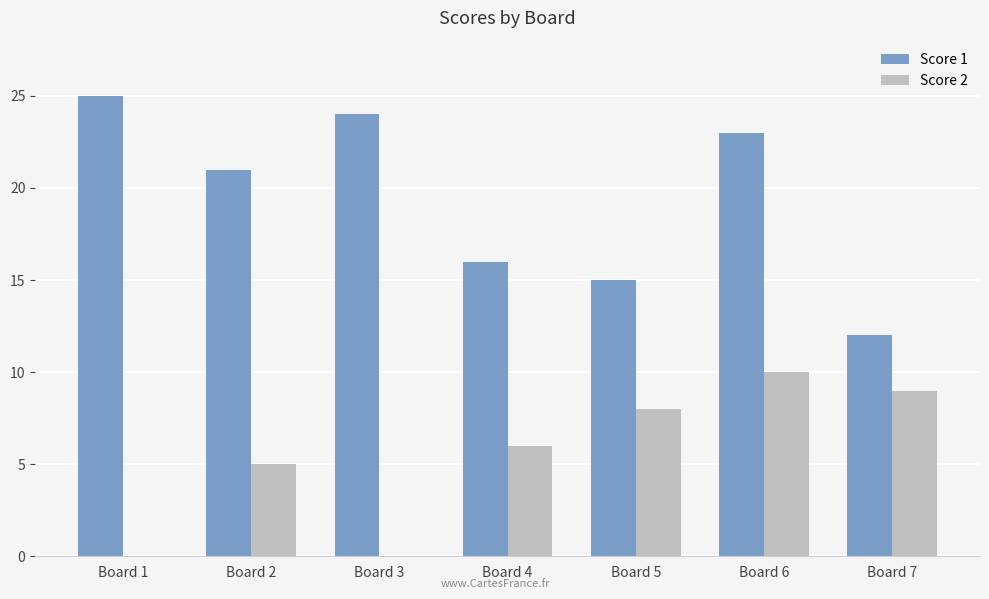

Between Board 6 and Board 7, which series saw the biggest shift?

Score 1